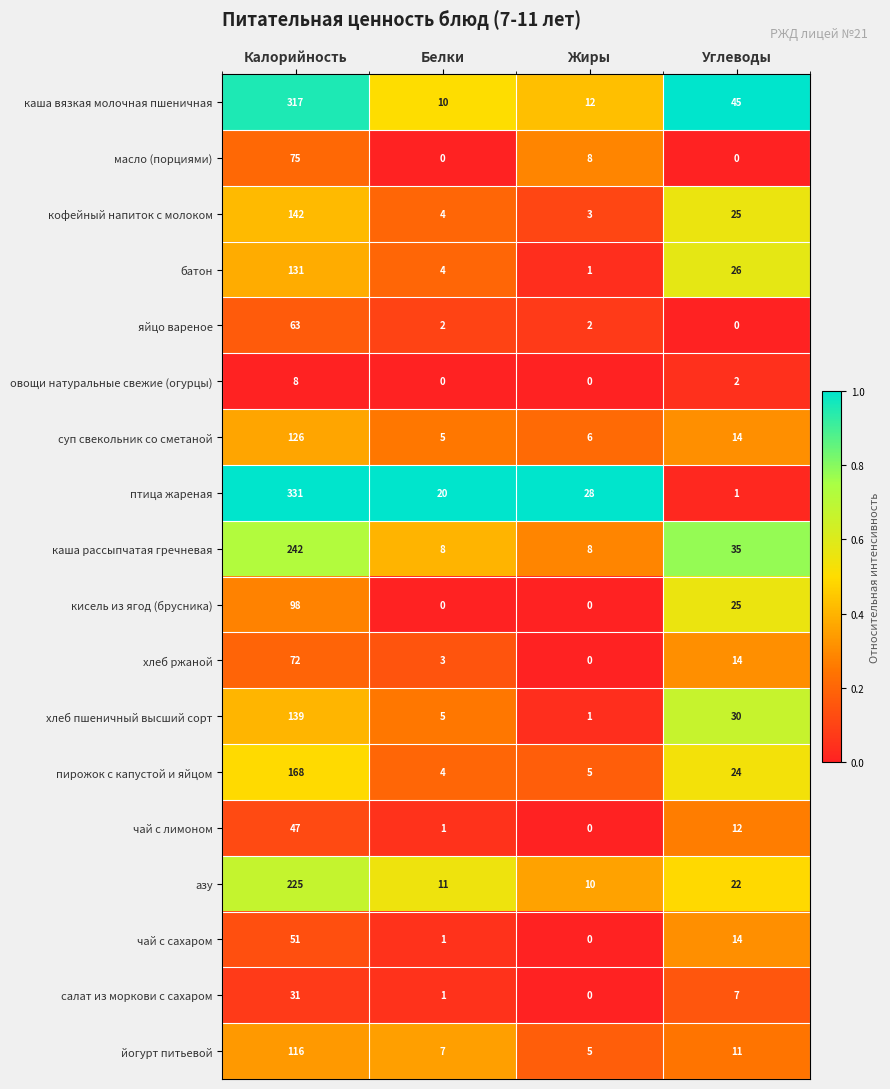

Which series has the widest spread of values?

птица жареная